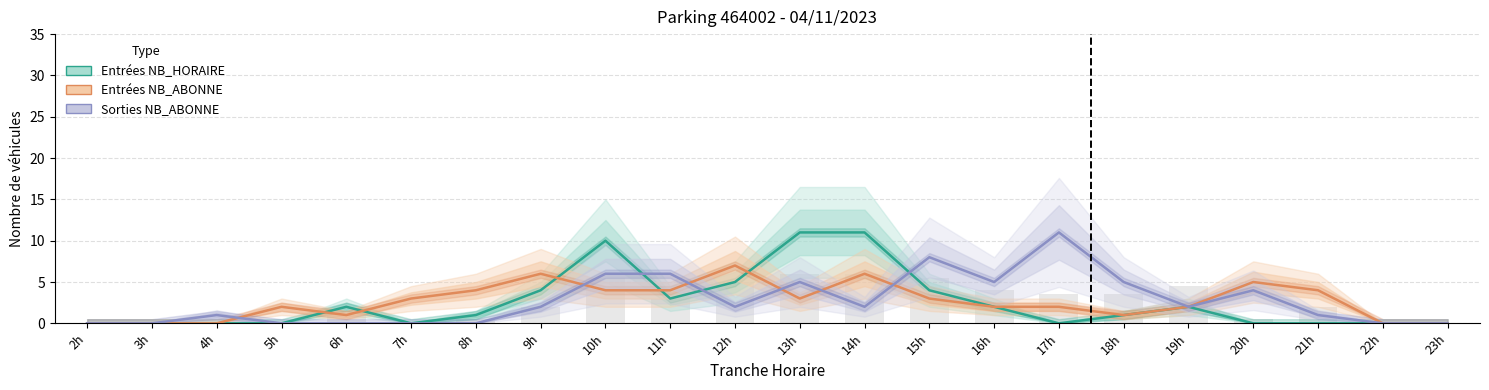

The value of Sorties NB_ABONNE at 3h is -7. True or false?

False